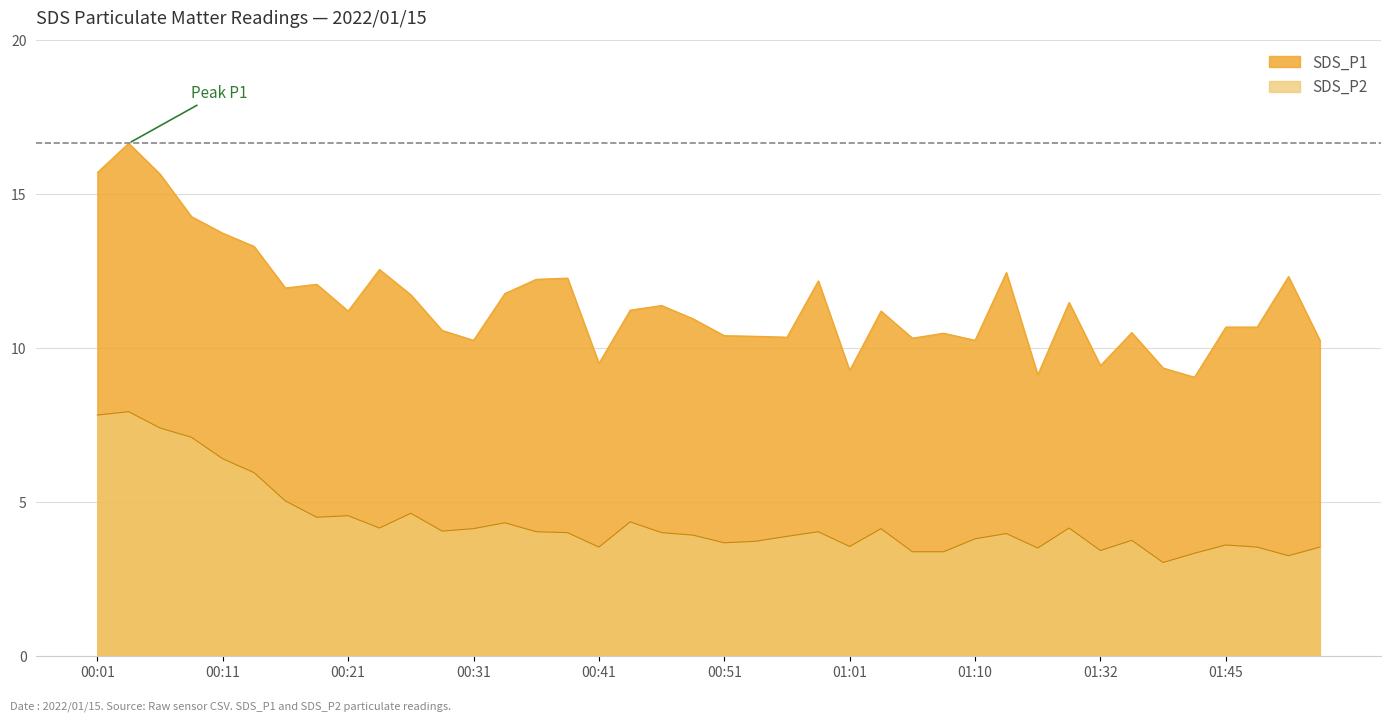

True or false: SDS_P2 and SDS_P1 cross at least once.

False